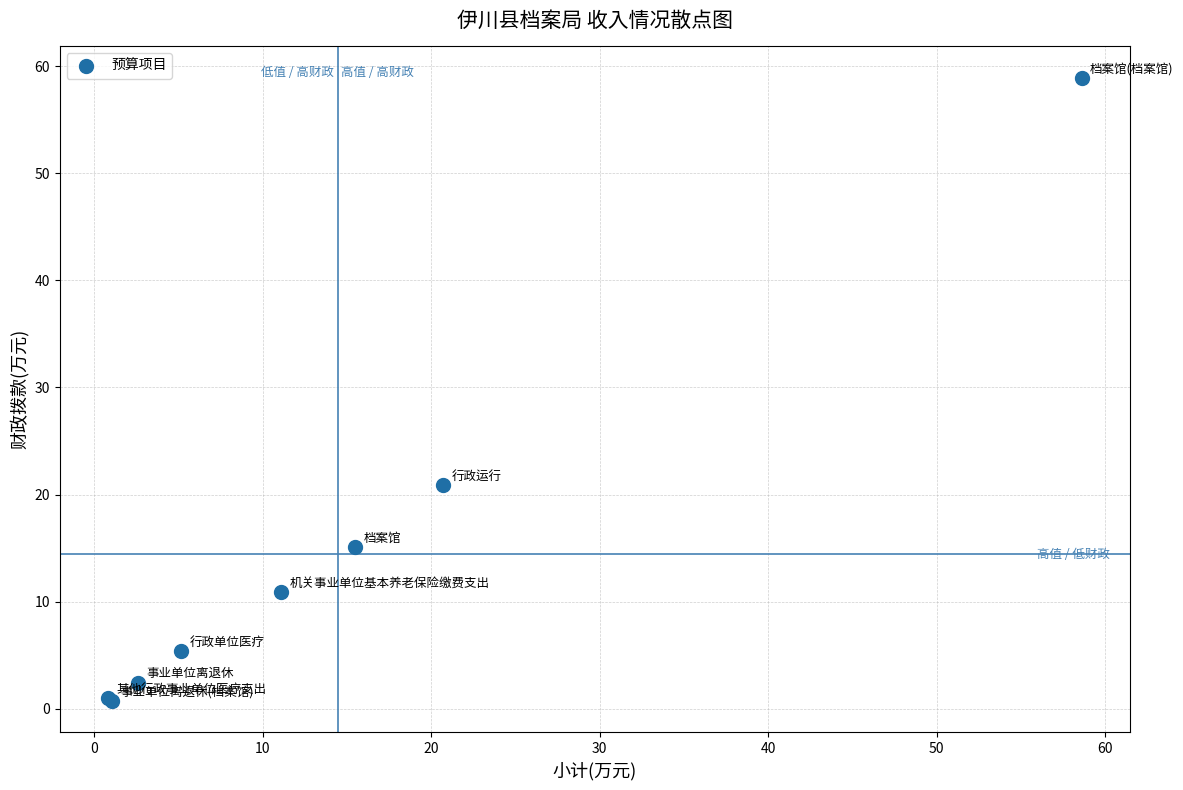

What Y value in the scatter plot is closest to 29?

20.9